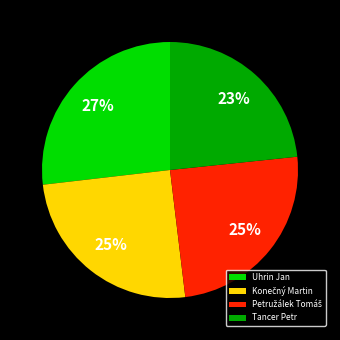

To the nearest percent, what portion does Uhrin Jan represent?

27%